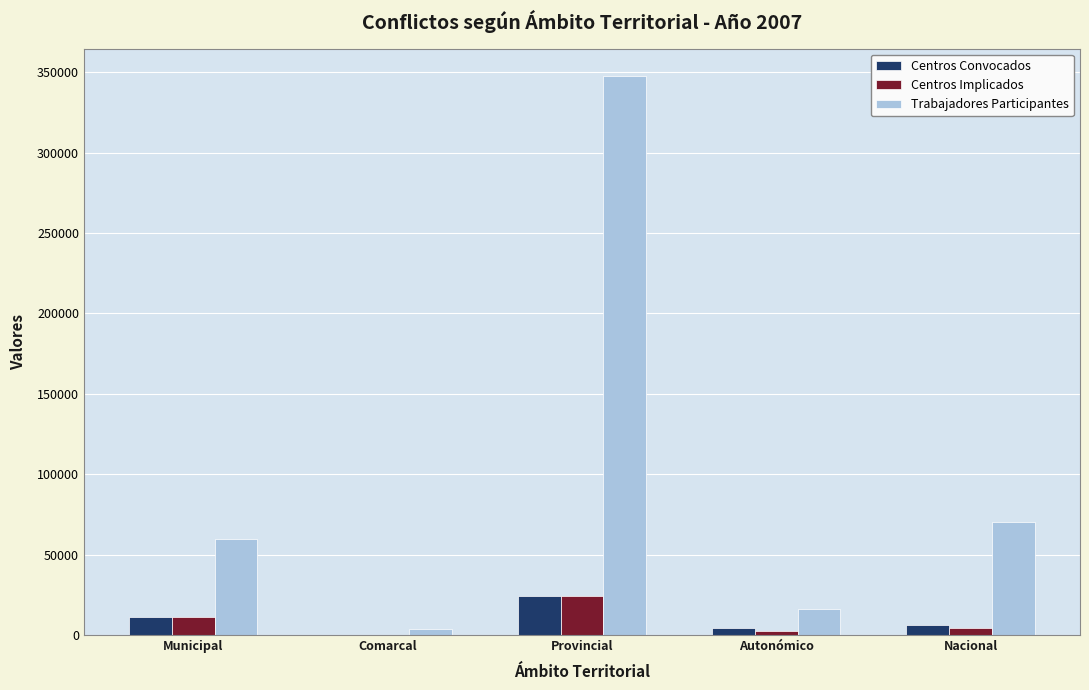

Which series has the widest spread of values?

Trabajadores Participantes